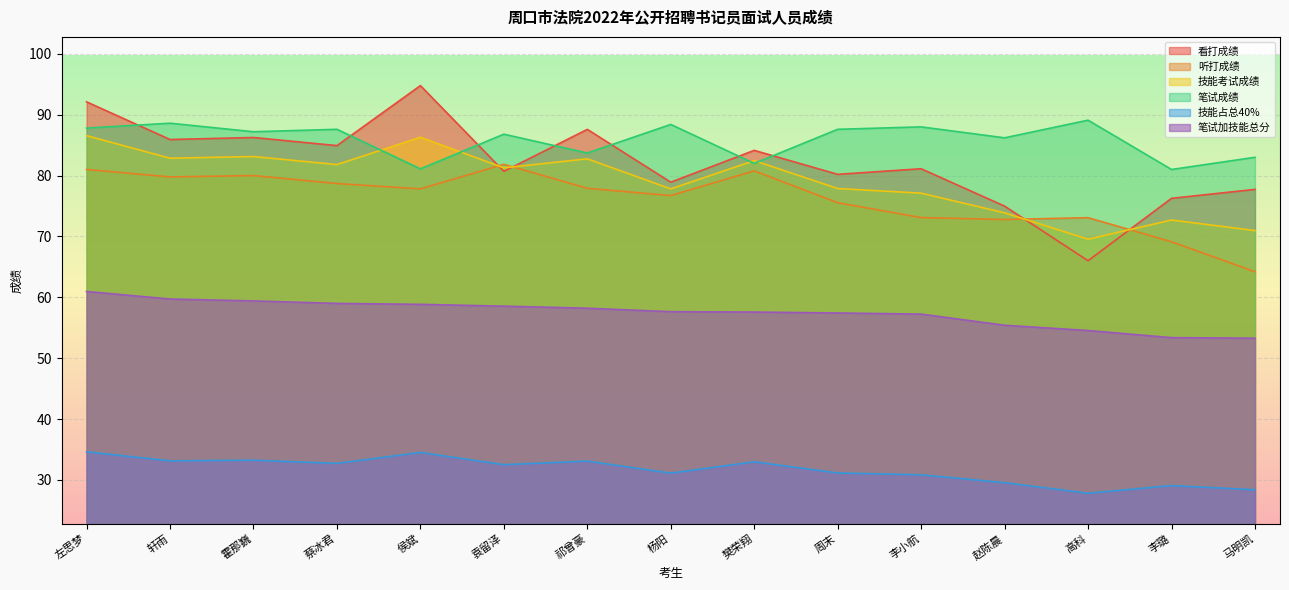

How many values in the 听打成绩 series are below 77?

7